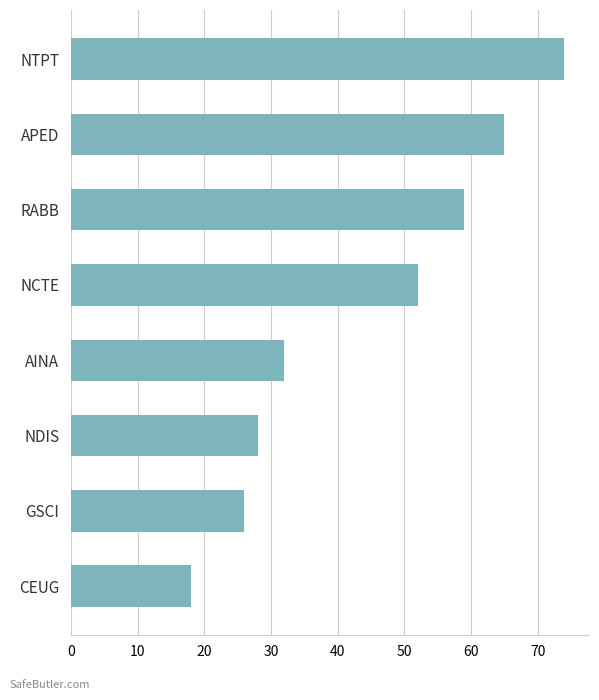

Reading bottom to top, extract all data points from this chart.

CEUG=18	GSCI=26	NDIS=28	AINA=32	NCTE=52	RABB=59	APED=65	NTPT=74